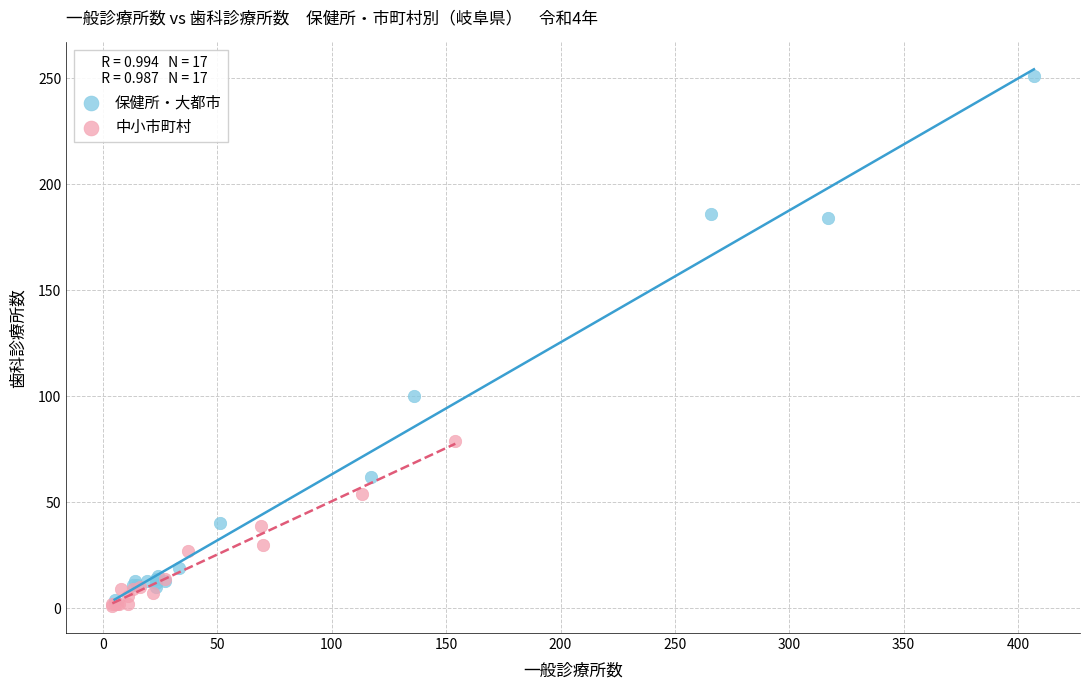

Which series contains the highest Y value?

保健所・大都市